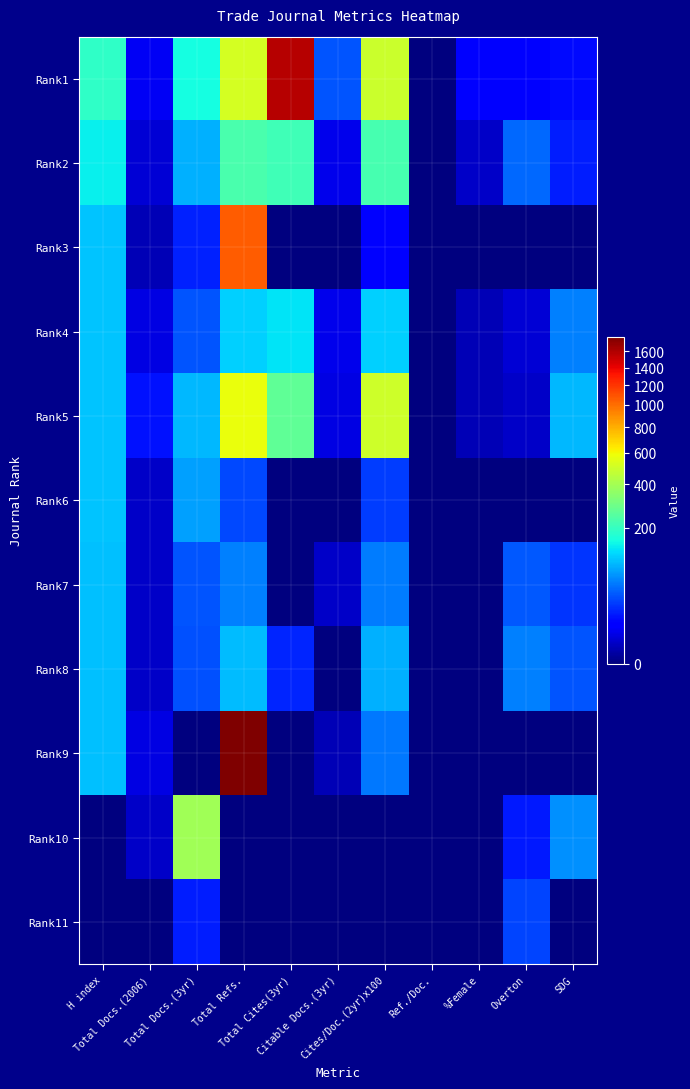

How many data points does each series have?

11